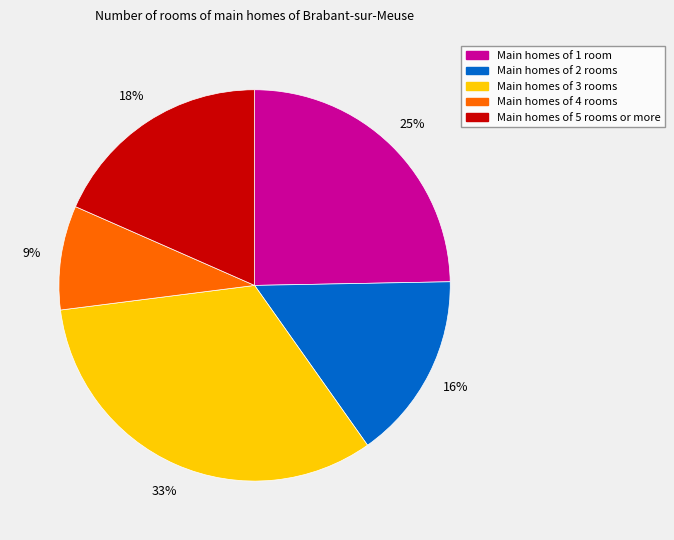

To the nearest percent, what is the difference between the largest and smallest slice percentages?

24%